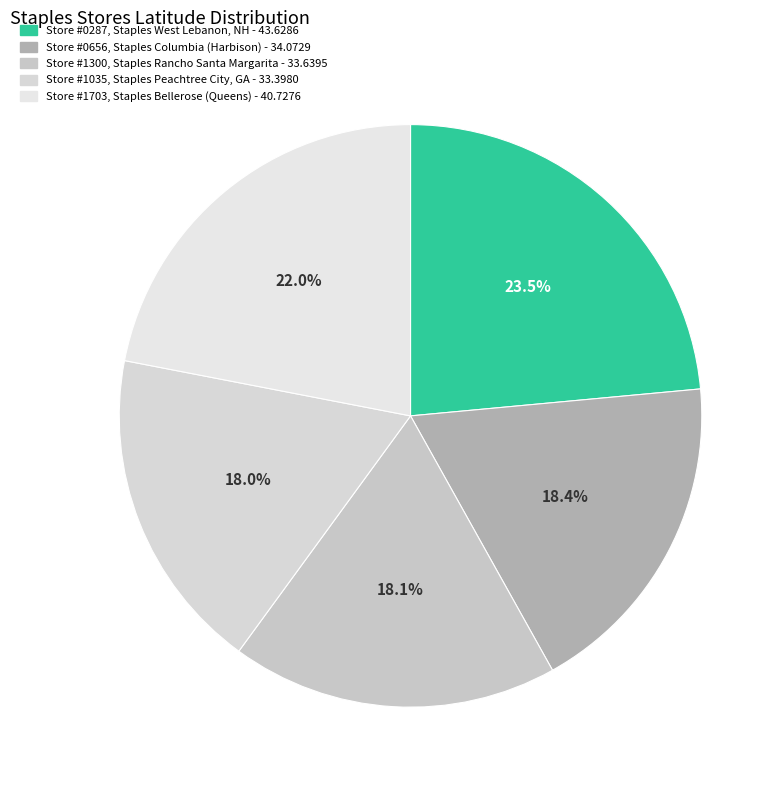

To the nearest percent, what portion does Store #1300, Staples Rancho Santa Margarita represent?

18%